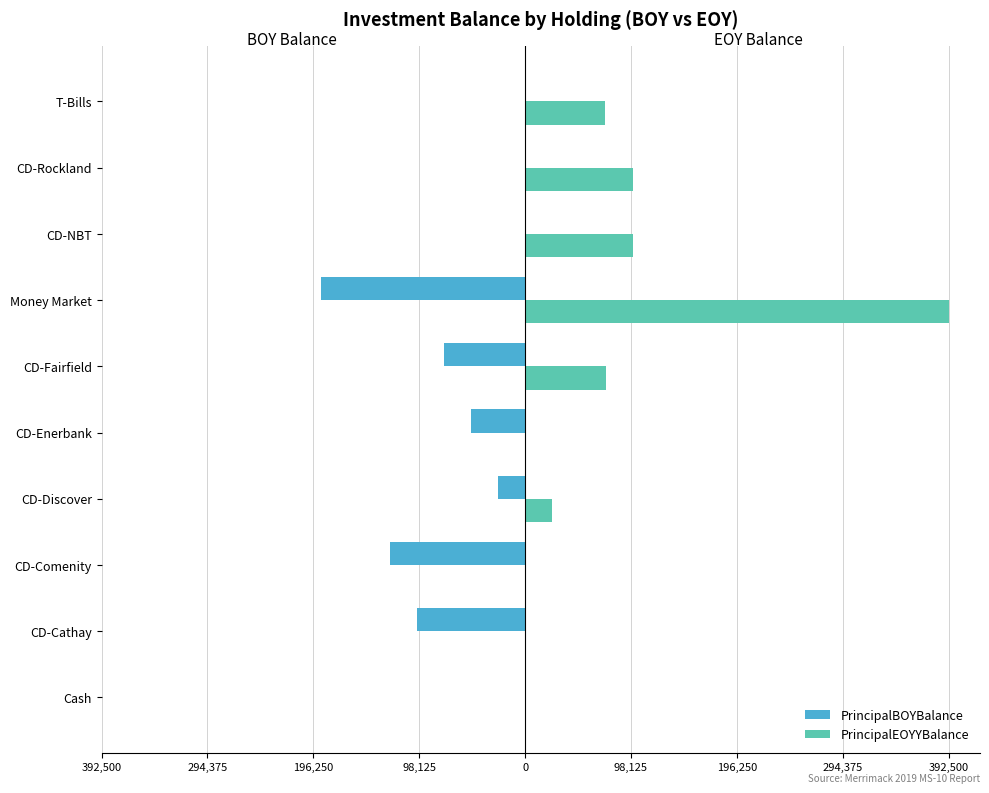

What are all the series names shown in the legend?

PrincipalBOYBalance, PrincipalEOYYBalance